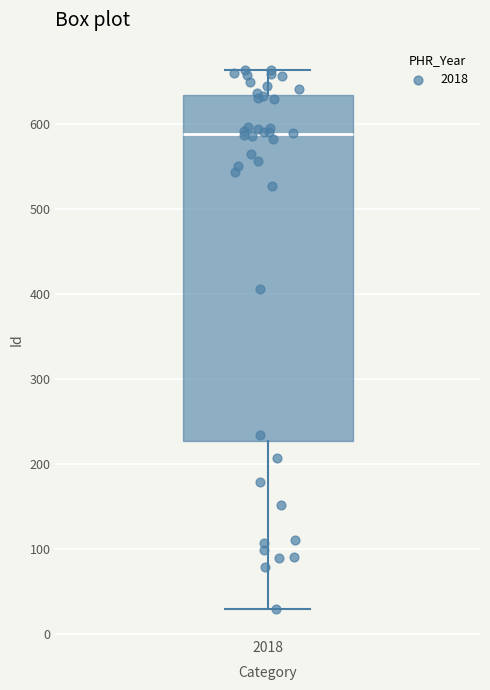

Transcribe this box plot: give where the median line is, the range the box spans, and where the two whiskers end, as read against the y-axis. The values are not printed on the chart, so give them approximately, as read against the axis.

median 590, box 230 to 630, whiskers 30 to 660